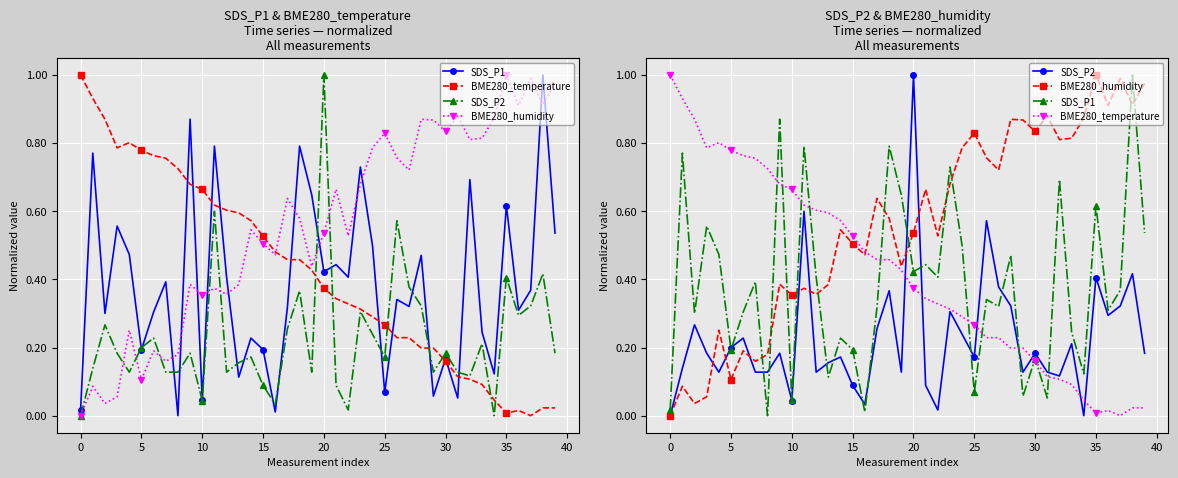

Rank the series by their maximum value, from highest to lowest.

SDS_P1, BME280_temperature, SDS_P2, BME280_humidity